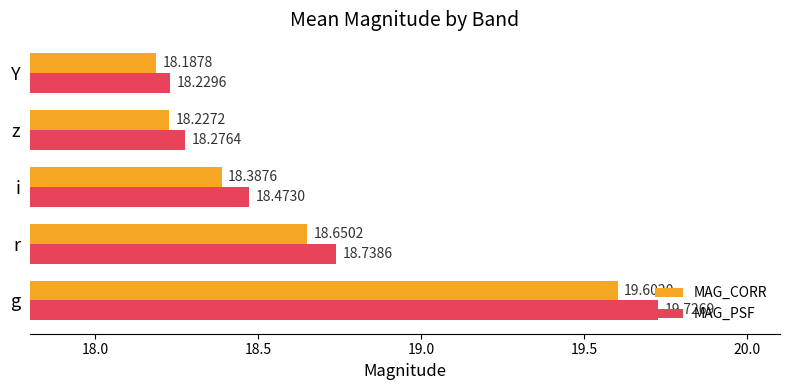

At how many categories does at least one series exceed 19?

1